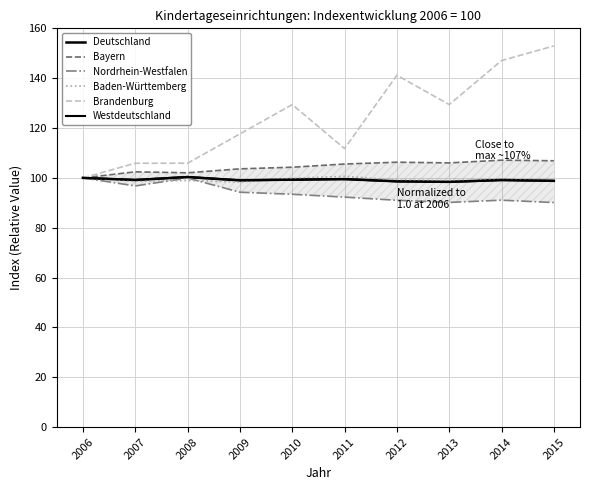

Rank the series by their maximum value, from highest to lowest.

Brandenburg, Bayern, Baden-Württemberg, Westdeutschland, Deutschland, Nordrhein-Westfalen